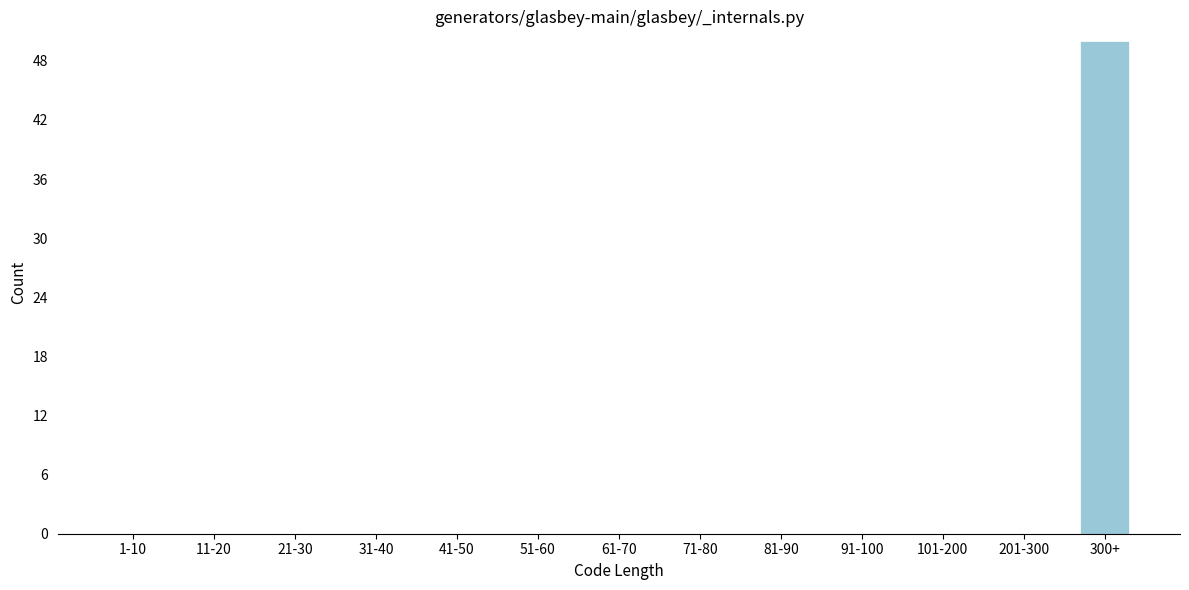

Reading right to left, list all the values displayed in this chart.

300+=50	201-300=0	101-200=0	91-100=0	81-90=0	71-80=0	61-70=0	51-60=0	41-50=0	31-40=0	21-30=0	11-20=0	1-10=0